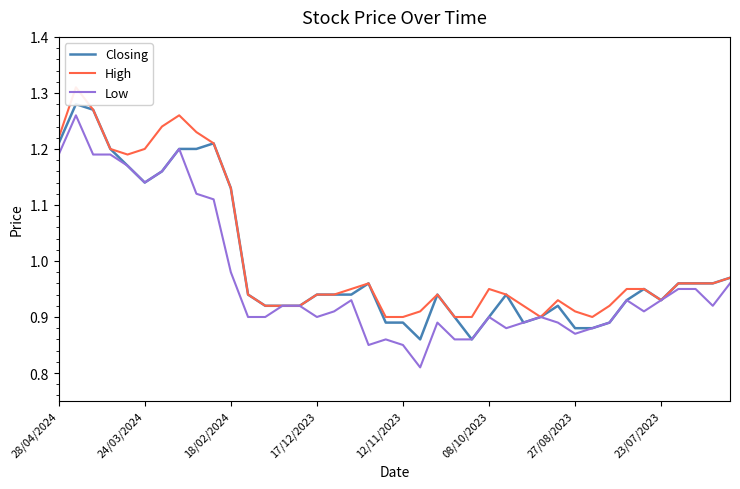

At which label is Low closest to 1?

18/02/2024